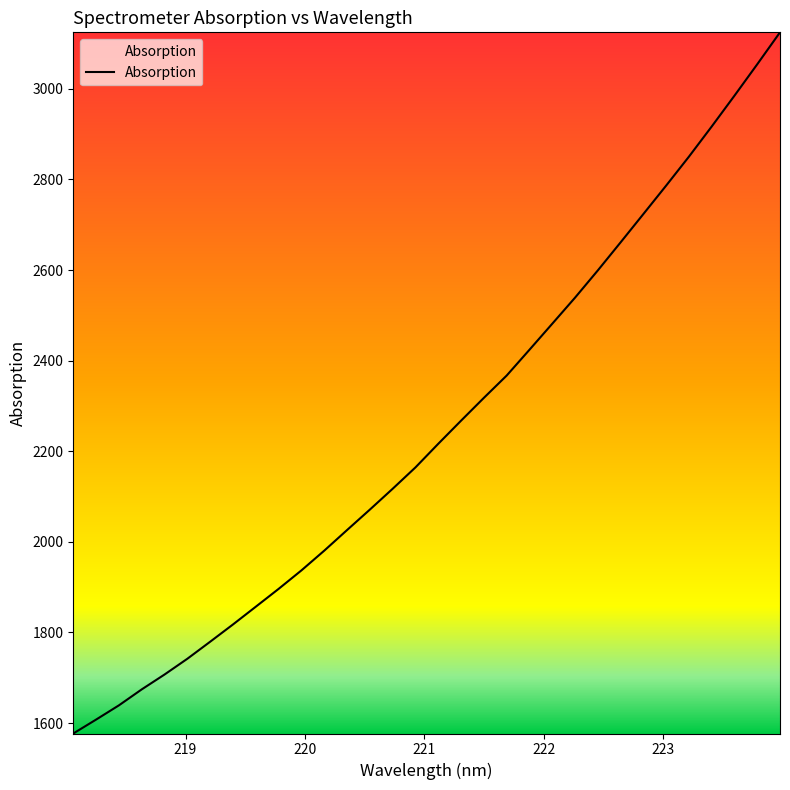

What is the difference between the maximum and minimum values?

1547.6